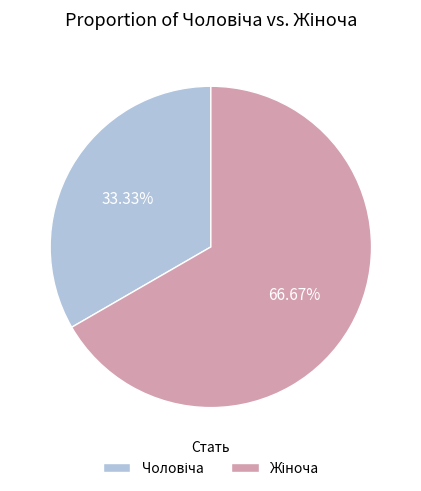

Is there a majority slice in this chart?

Yes